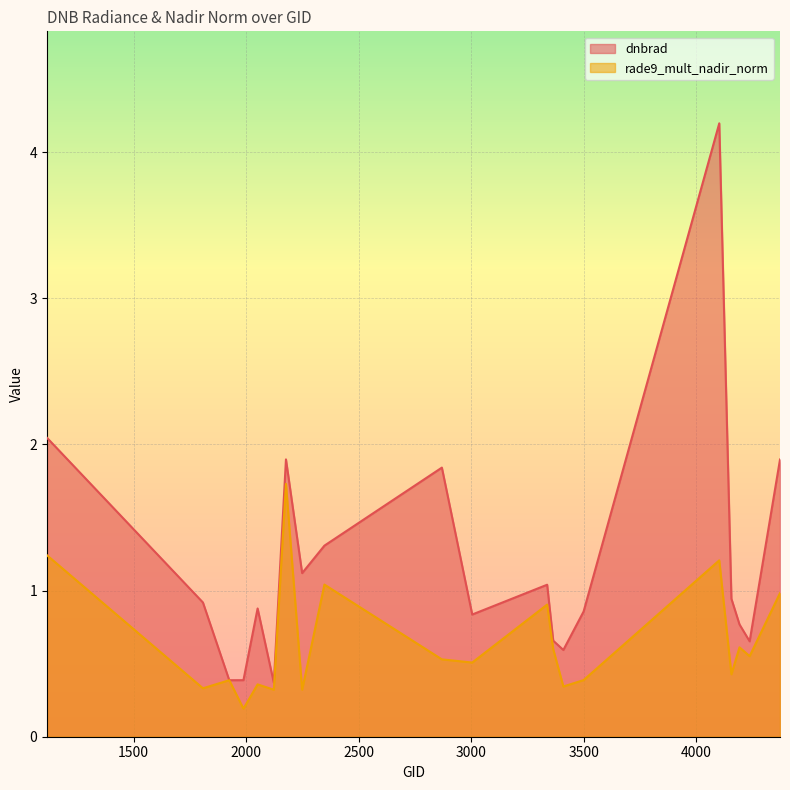

What is the greatest value displayed?

4.2